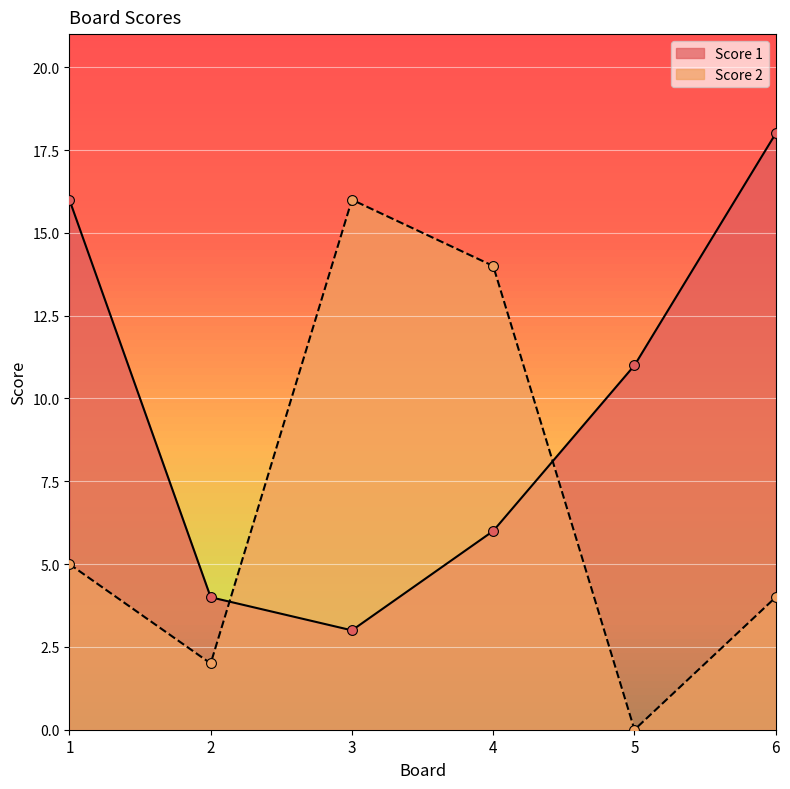

Which series has the widest spread of Y values?

Score 2